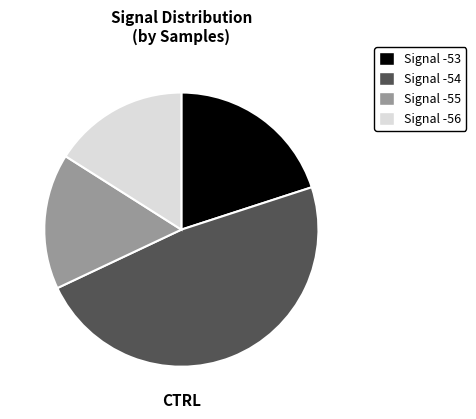

Do Signal -53 and Signal -55 together represent more than half of the pie?

No